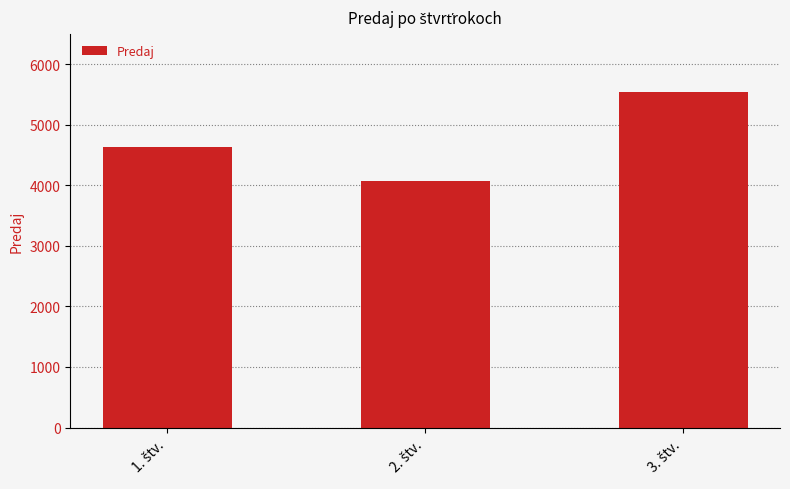

What is the difference between the maximum and second lowest values?

912